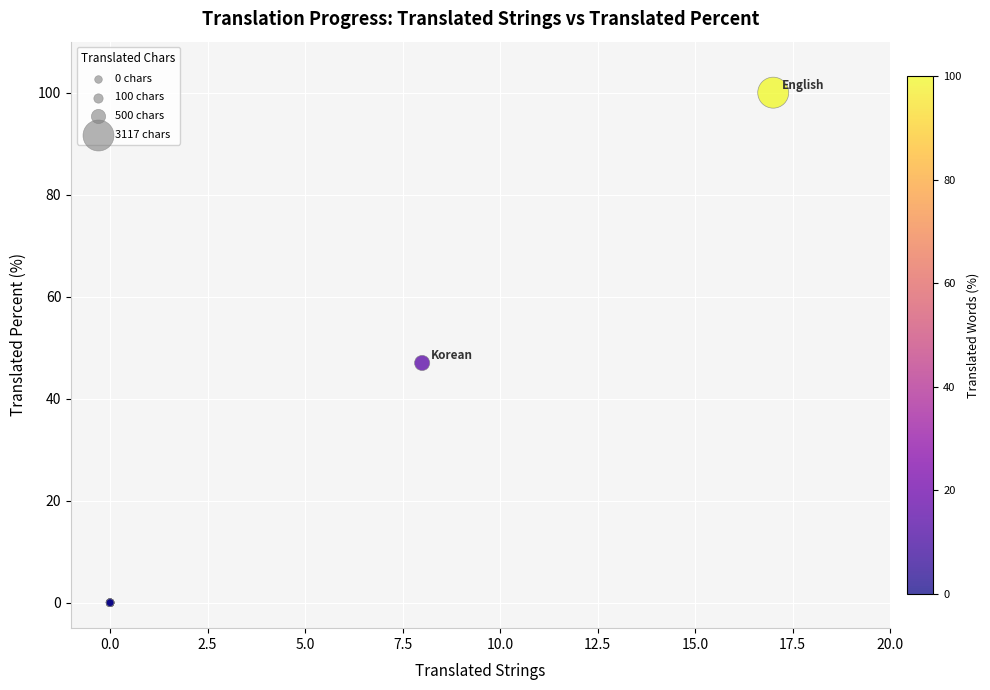

What Y value in the scatter plot is closest to 50?

47